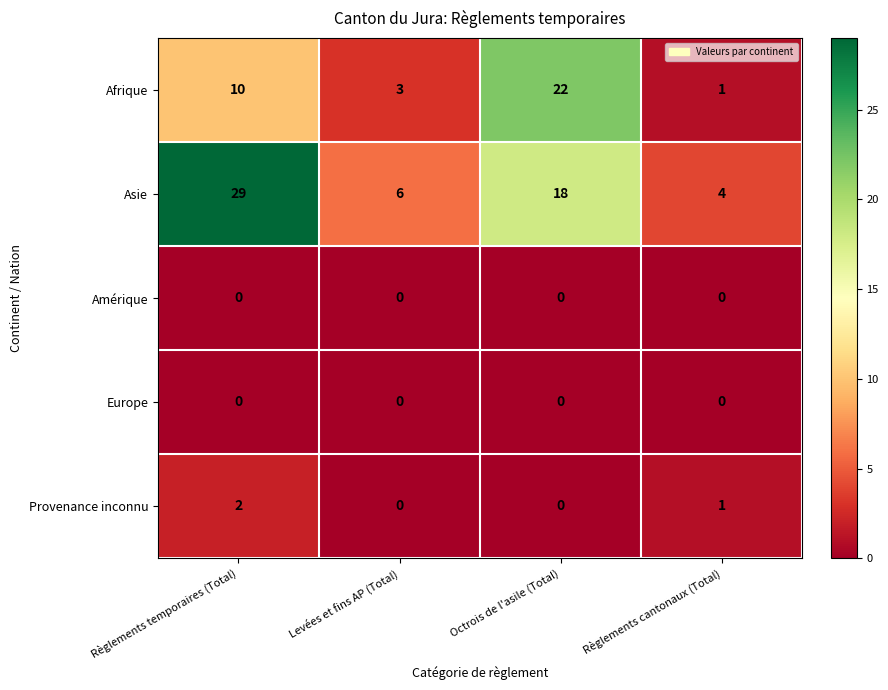

The value of Afrique at Règlements temporaires (Total) is 17. True or false?

False